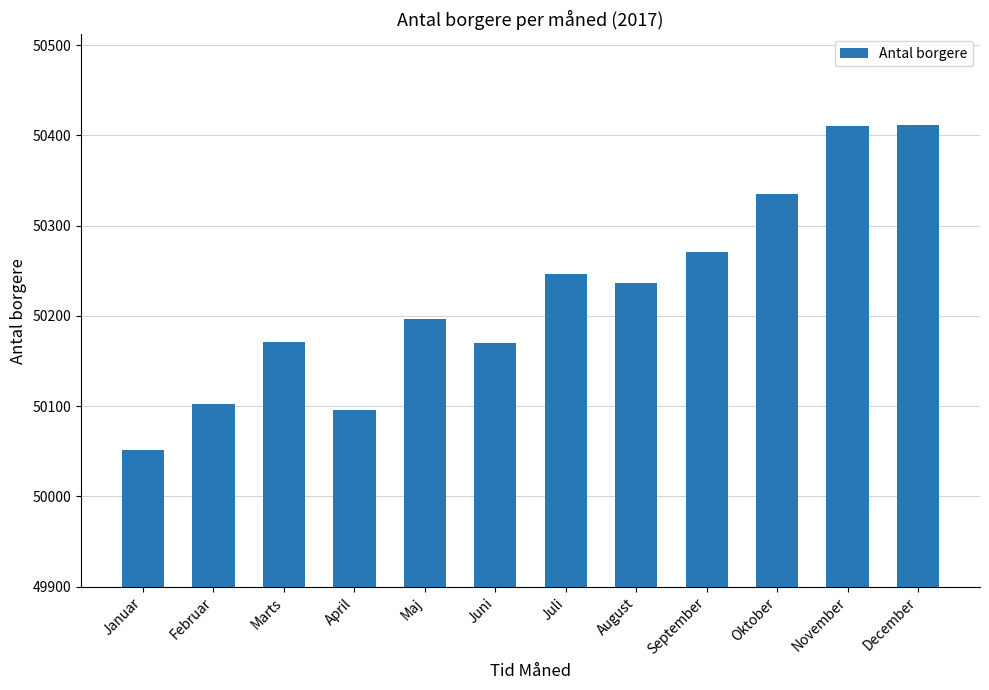

What is the difference between the maximum and minimum values?

360